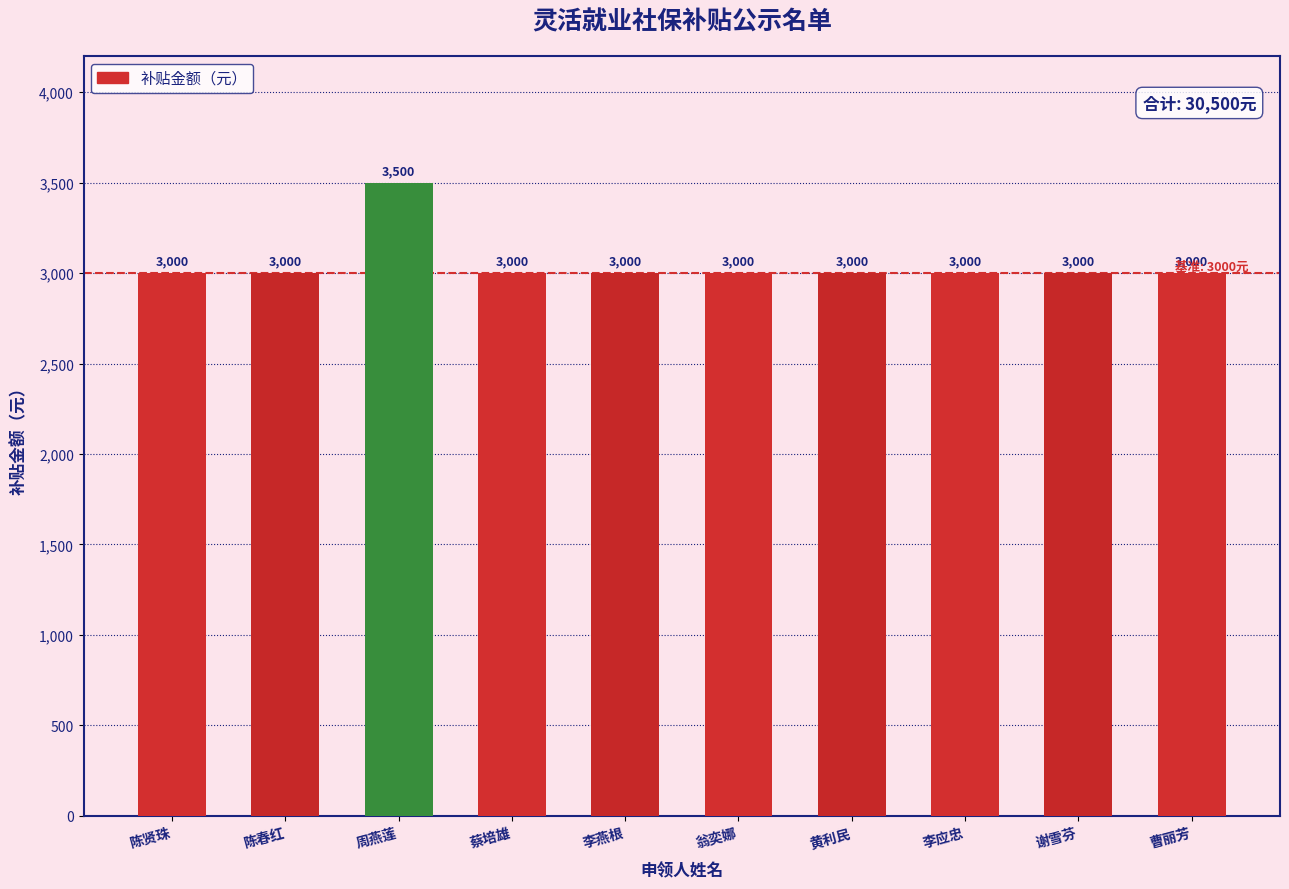

What is the average value?

3050